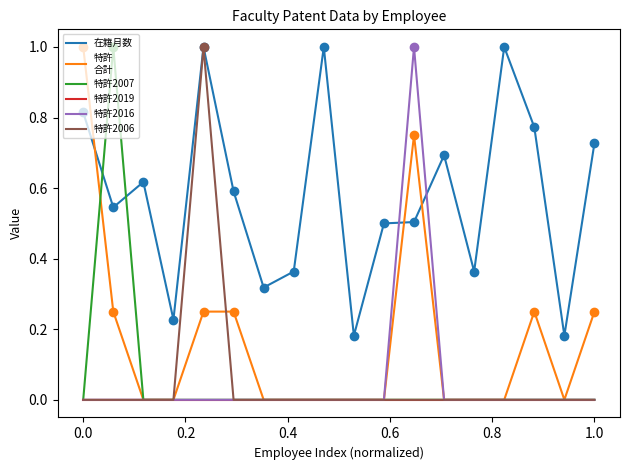

What is the maximum value shown in the chart?

1.0